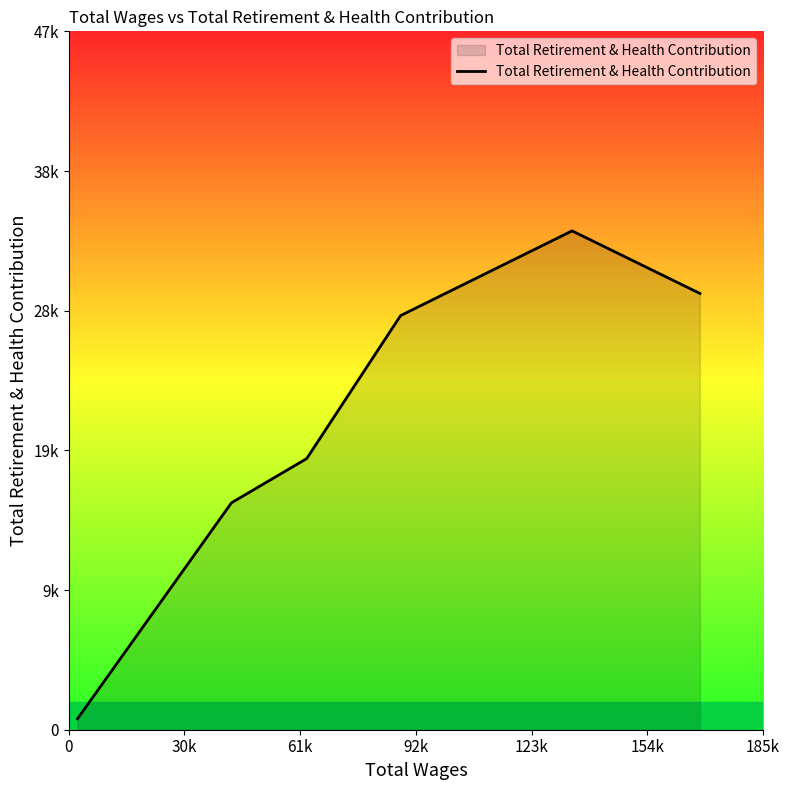

Reading left to right, transcribe all the data shown in this chart.

743	15439	18450	28178	33944	29686